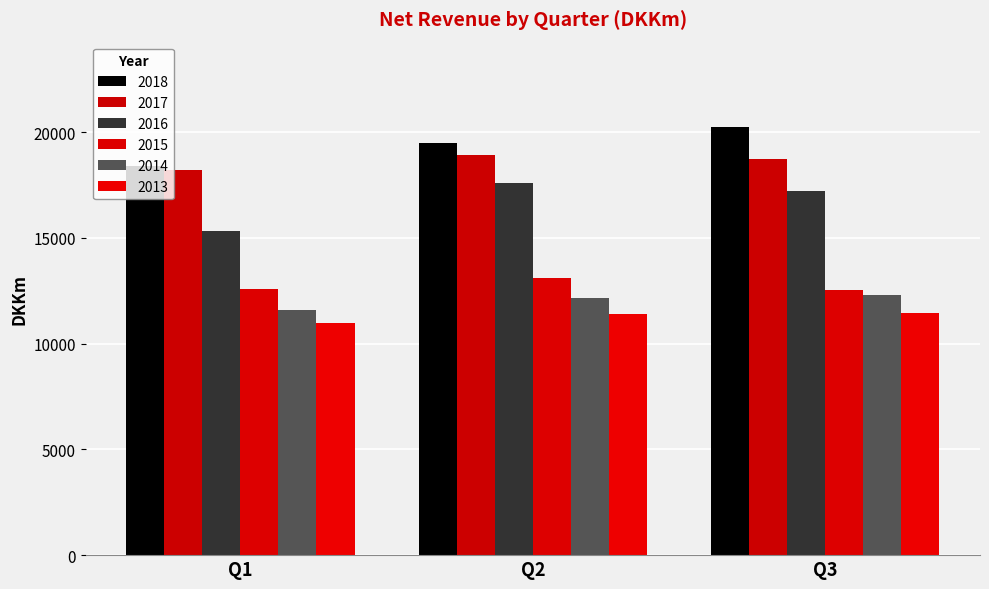

How many groups of bars are there?

3